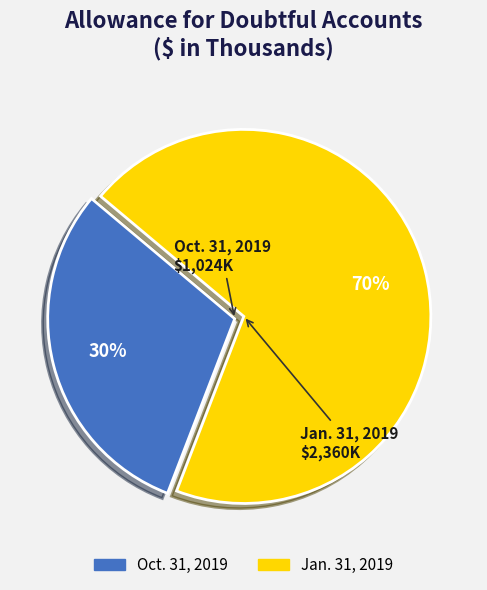

What is the ratio of the value at Jan. 31, 2019 to the value at Oct. 31, 2019?

2.3